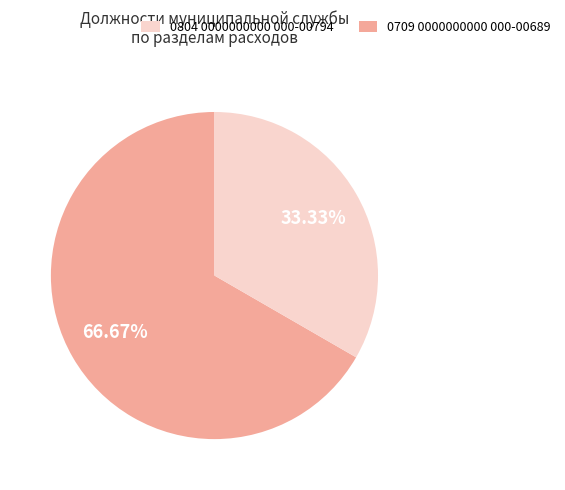

Does any single category account for the majority?

Yes